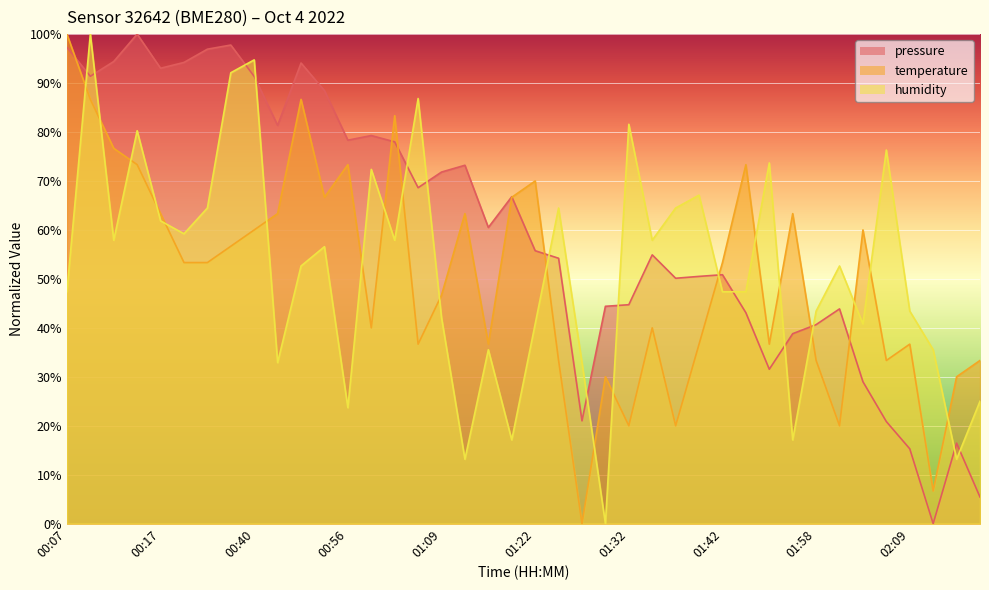

What is the maximum value for temperature?

100.0